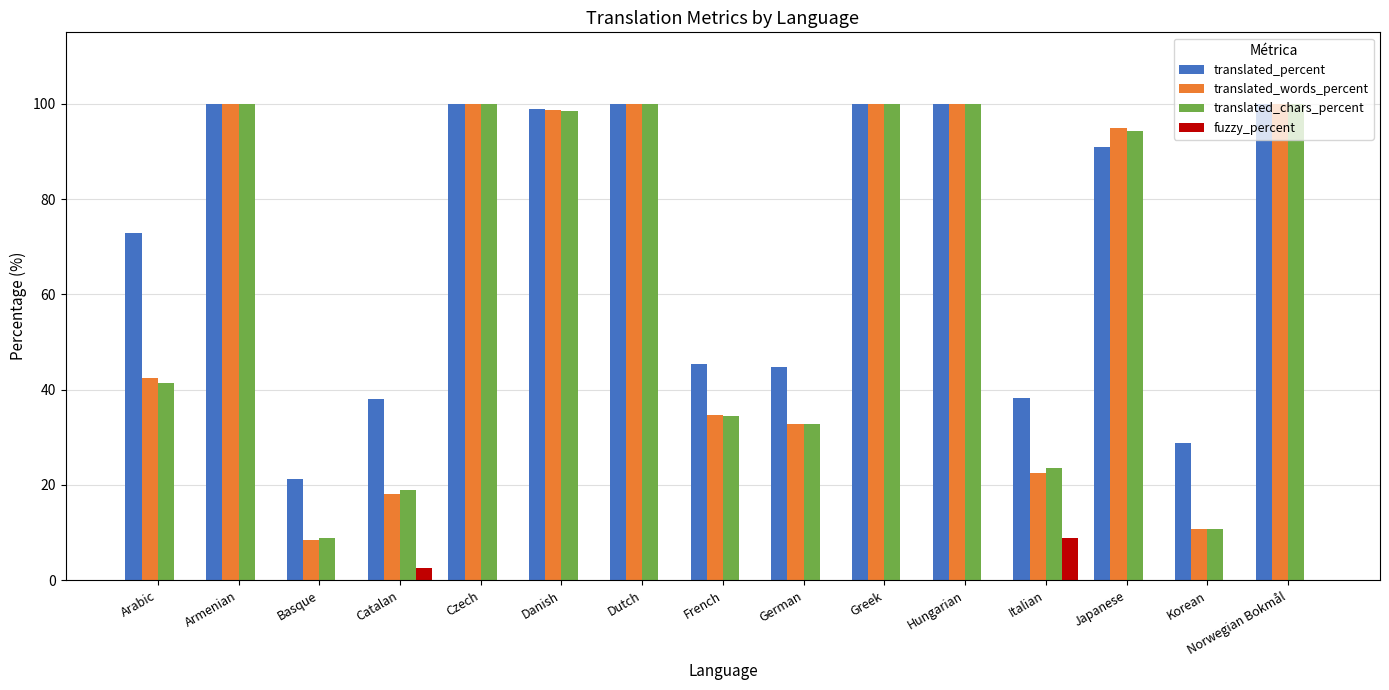

At which label does fuzzy_percent reach its peak?

Italian